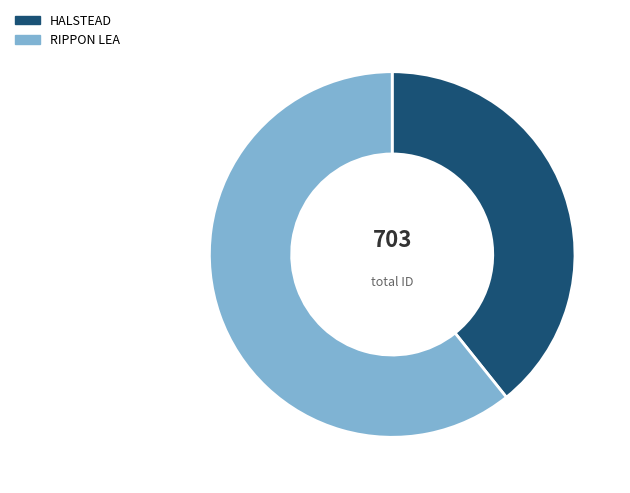

Is the sum of HALSTEAD and RIPPON LEA greater than half?

Yes